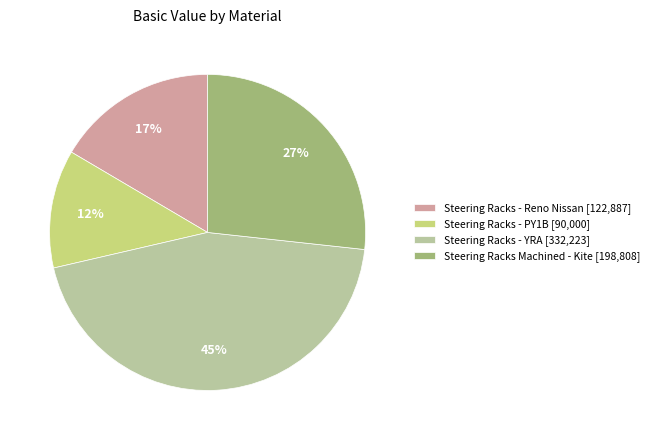

Which has a higher value, Steering Racks - Reno Nissan [122,887] or Steering Racks - YRA [332,223]?

Steering Racks - YRA [332,223]